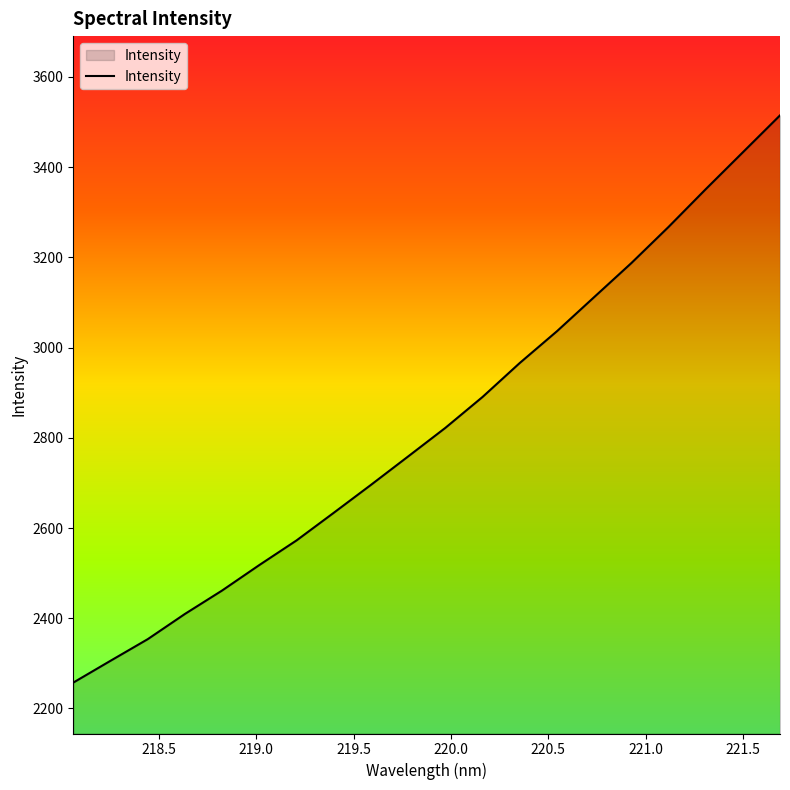

What is the greatest value displayed?

3514.9